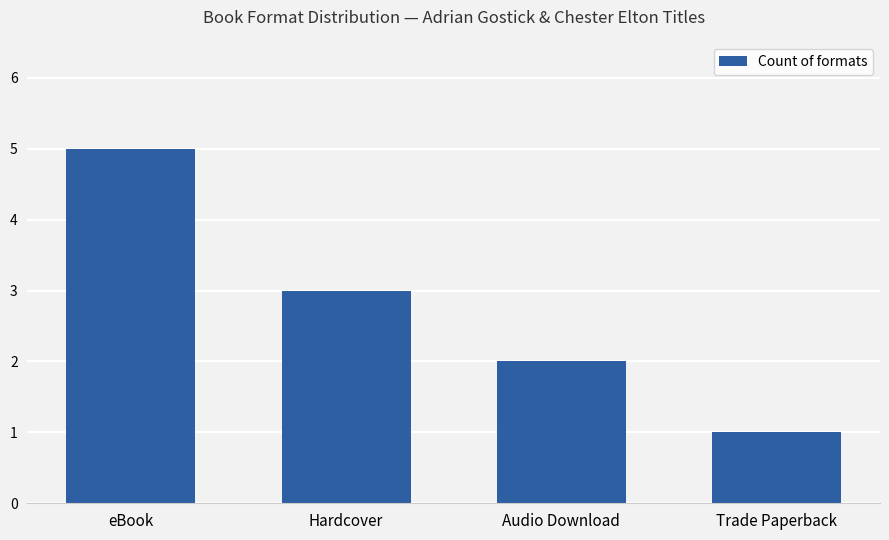

What is the value of the 1st bar from the left?

5